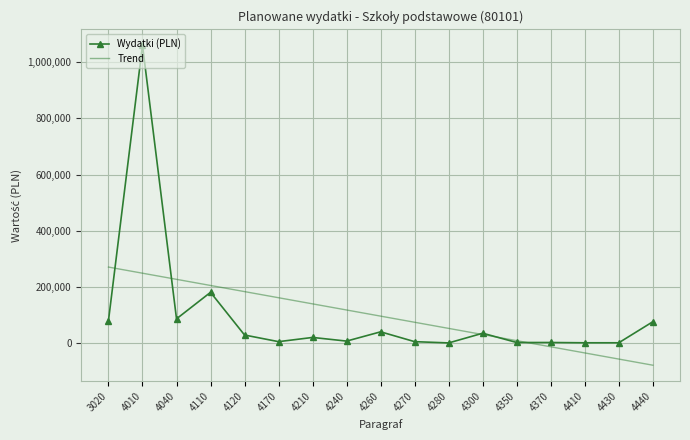

Which category has the highest value across all series?

4010